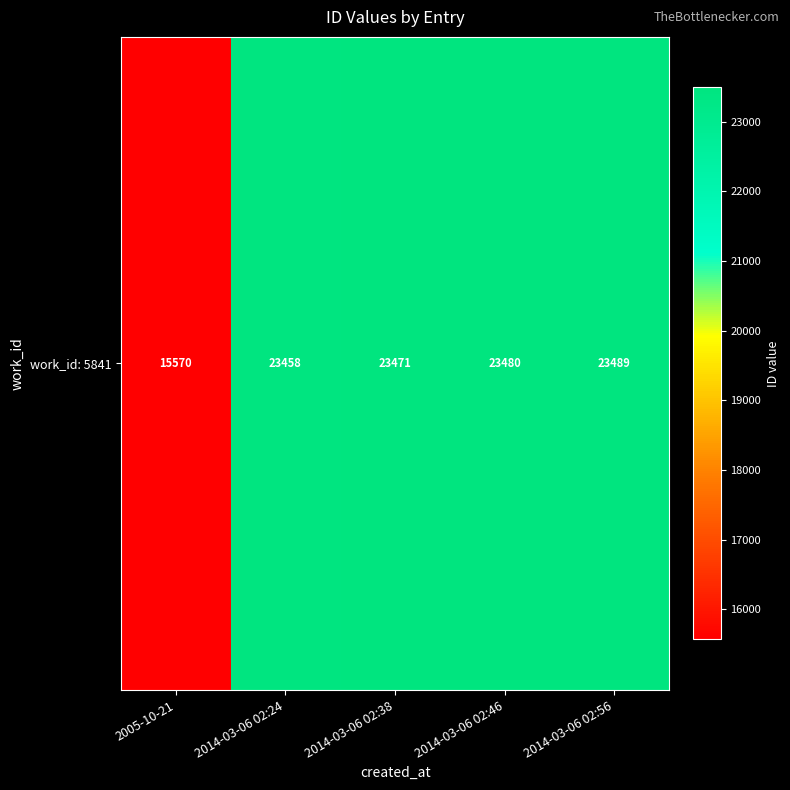

At which category does the chart reach its peak across all series?

2014-03-06 02:56